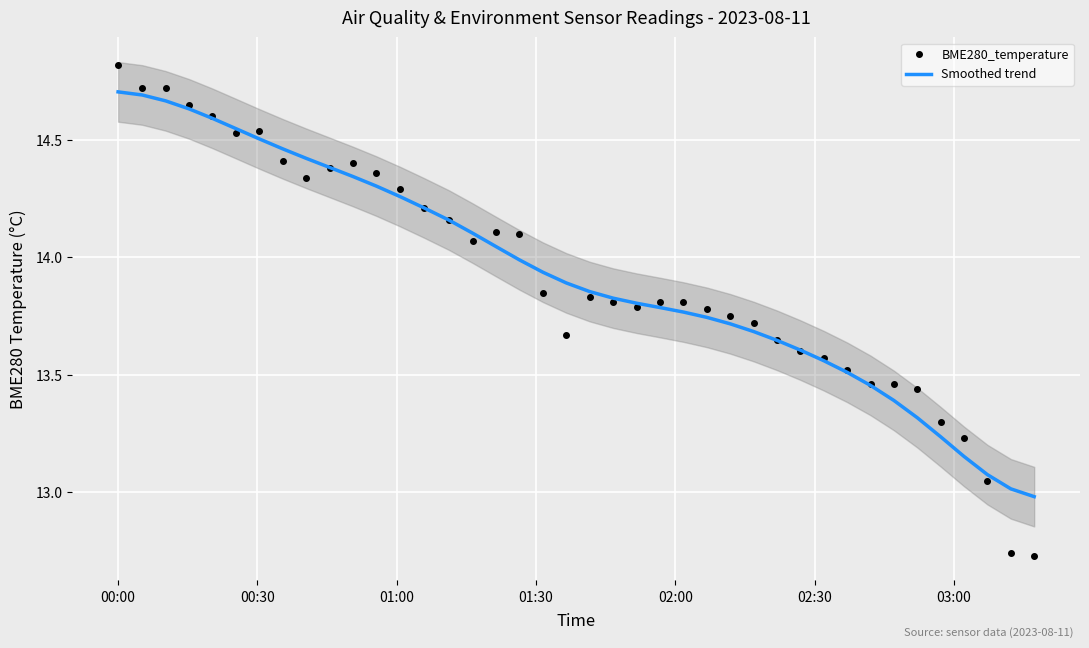

At which category is the sum across all series the highest?

00:00